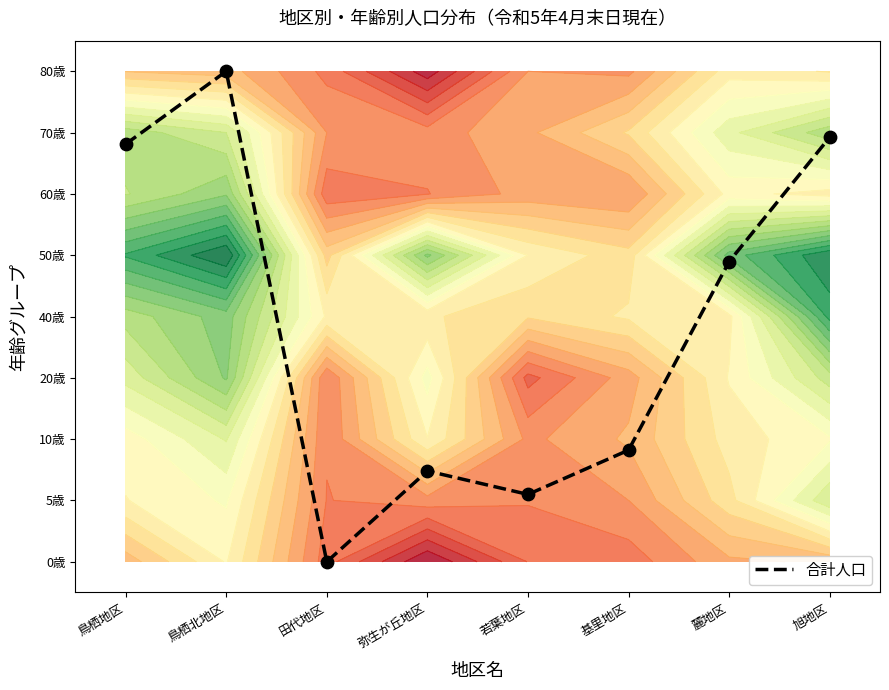

Which has a higher value, 基里地区 or 若葉地区?

基里地区